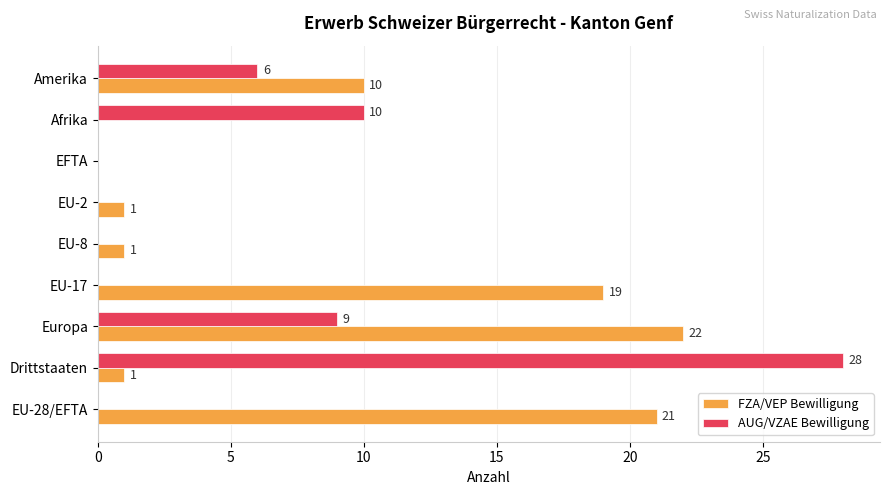

Between EU-28/EFTA and EFTA, which series saw the biggest shift?

FZA/VEP Bewilligung